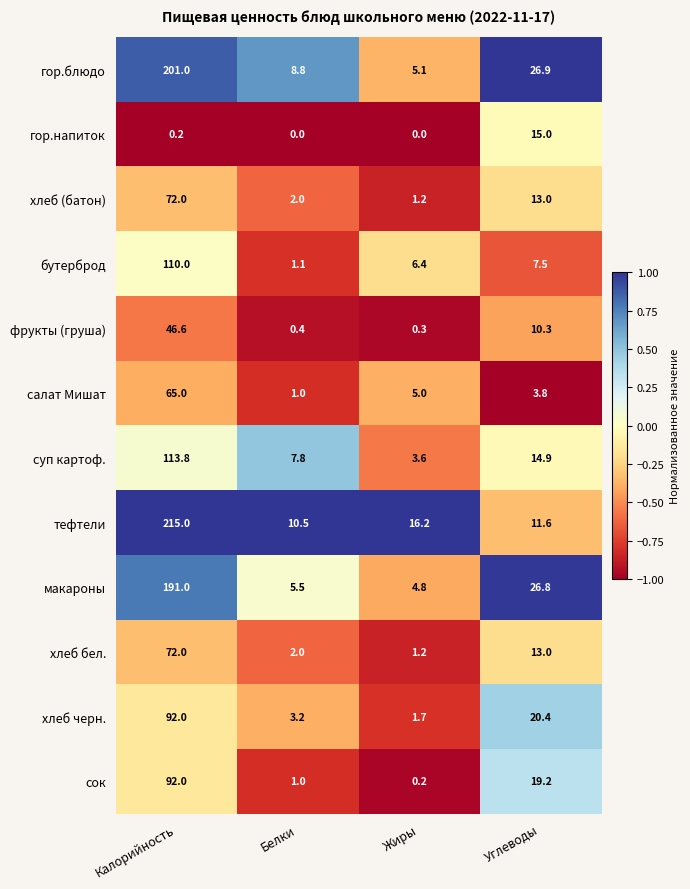

At which label does фрукты (груша) reach its minimum?

Жиры